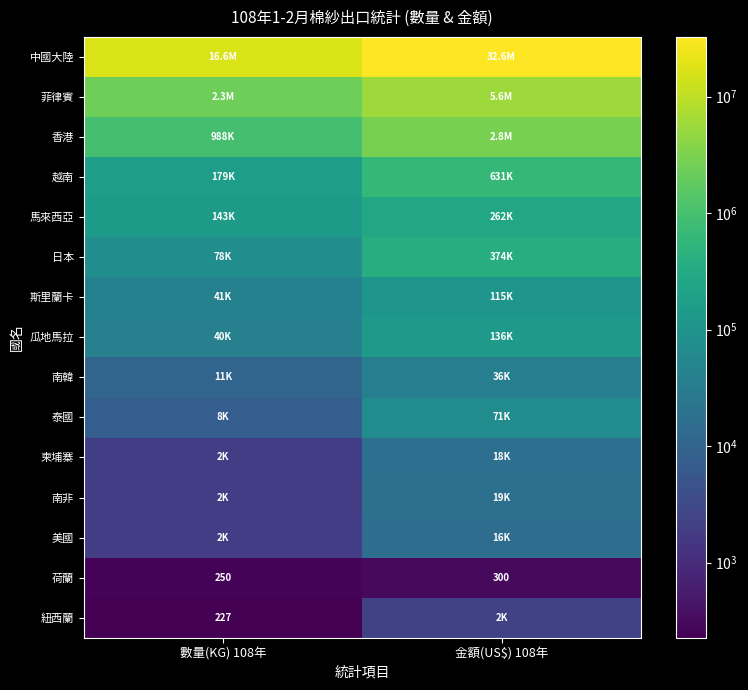

How many 紐西蘭 values are between 227 and 2400?

2